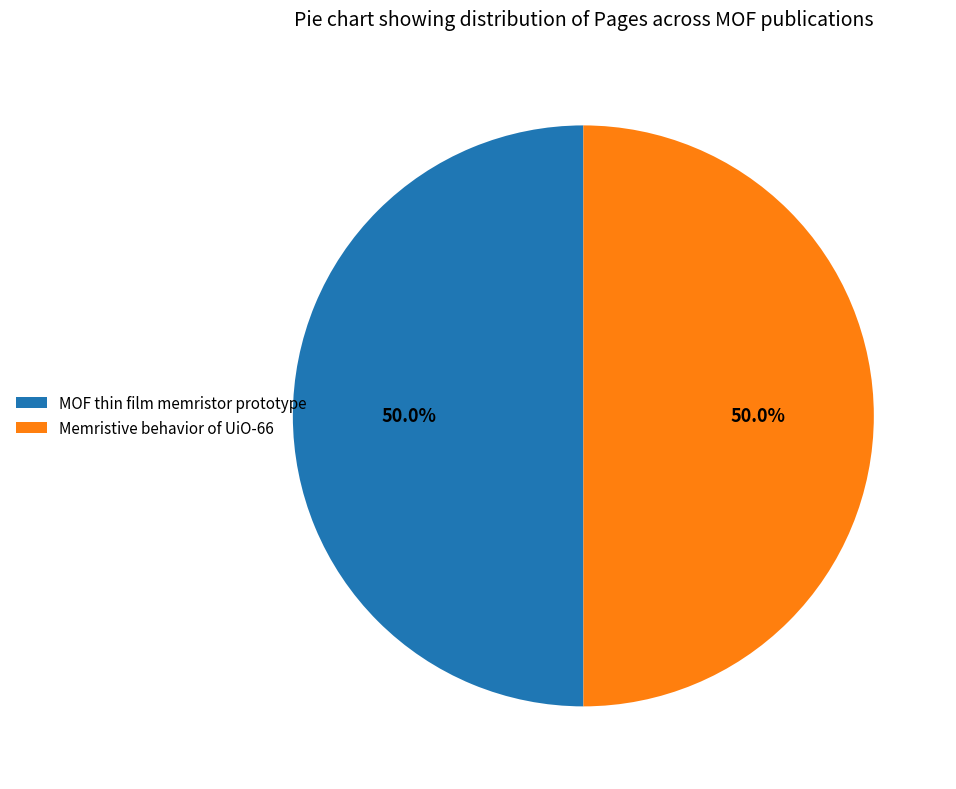

Combined, do MOF thin film memristor prototype and Memristive behavior of UiO-66 account for over 50%?

Yes